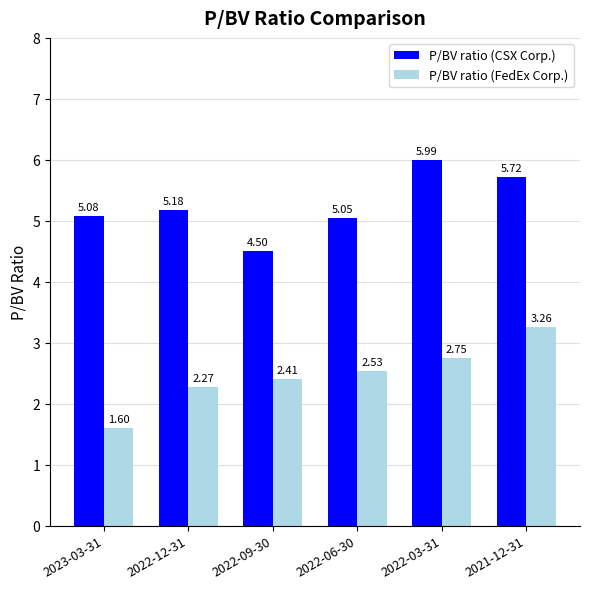

How many bars are there in each group?

2